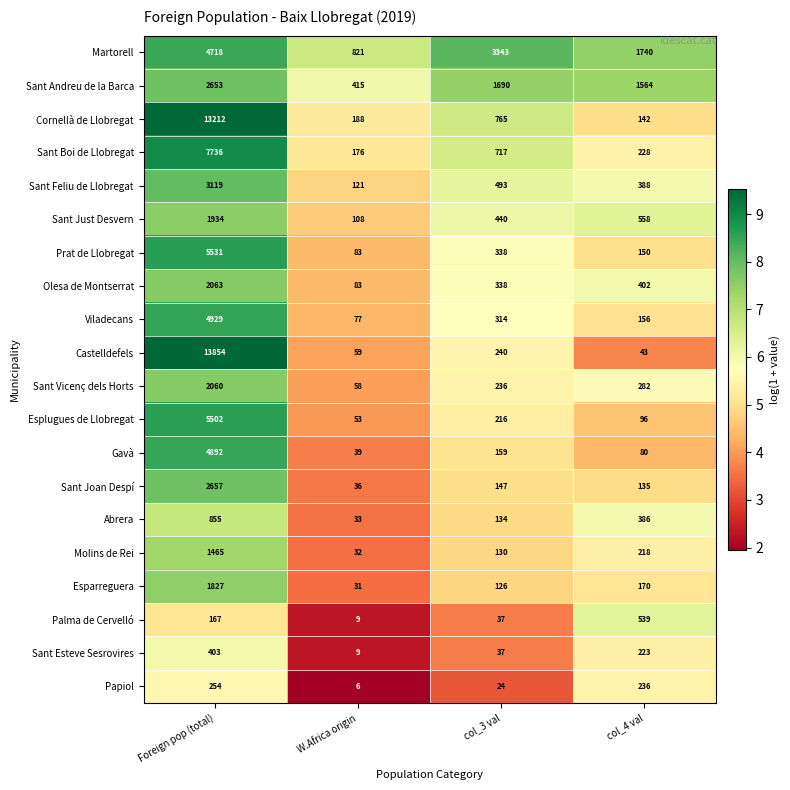

What is the difference between the maximum and minimum values in the Olesa de Montserrat series?

1980